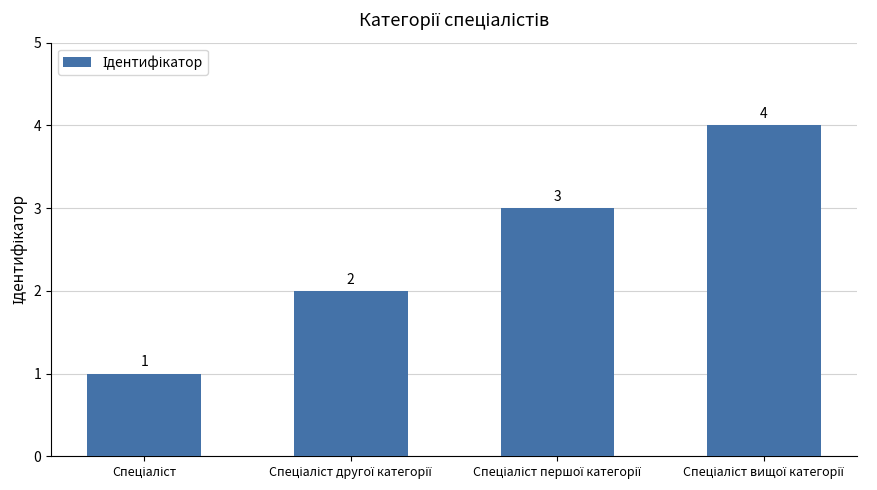

How many values are between 2 and 4?

3